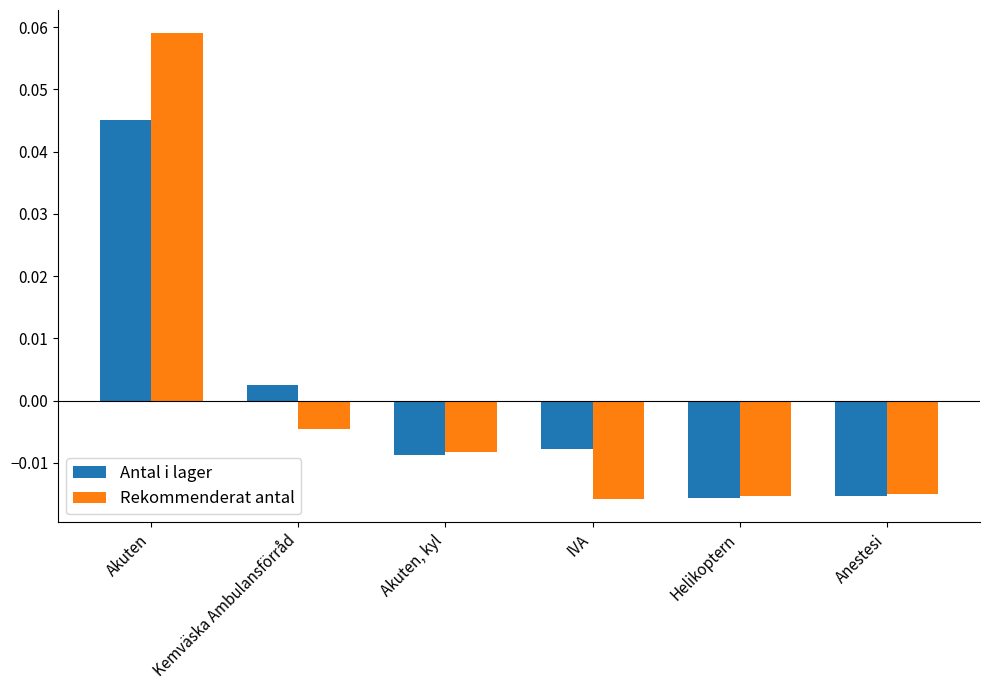

What is the label of the 1st bar from the right?

Anestesi